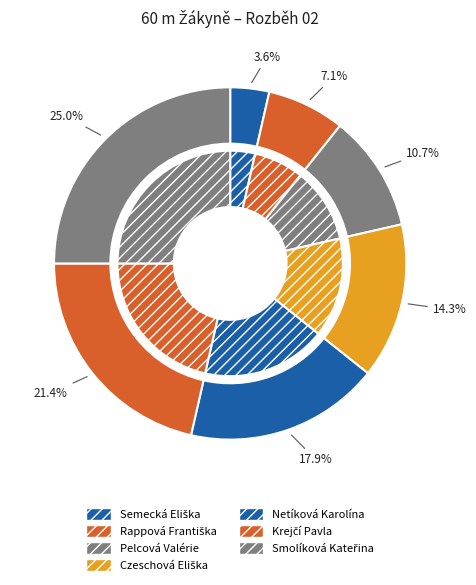

Between Smolíková Kateřina and Czeschová Eliška, which is larger?

Smolíková Kateřina